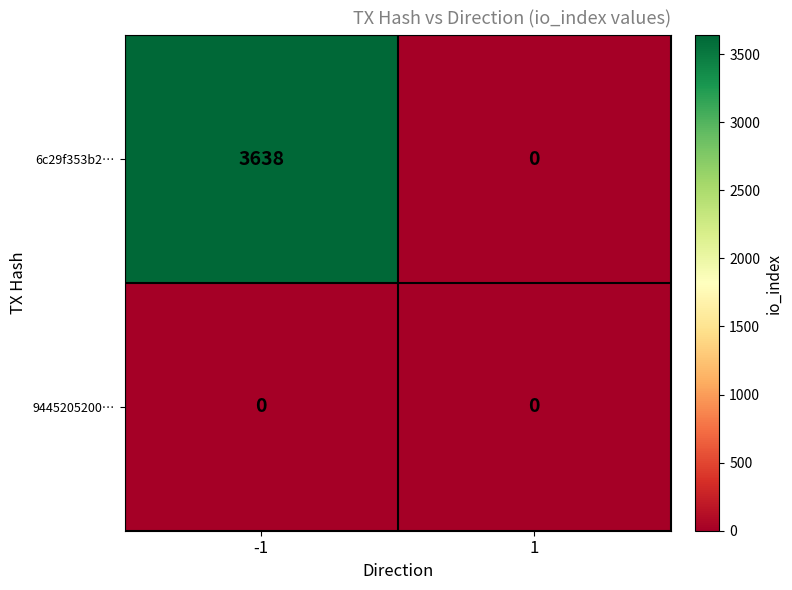

Which series changed the most between -1 and 1?

6c29f353b2…